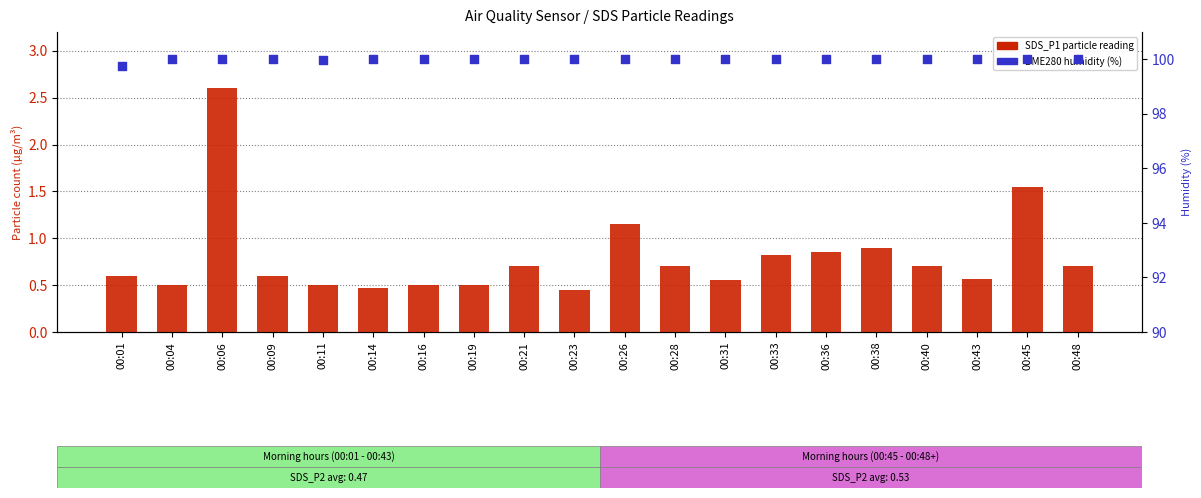

Which series has the widest spread of Y values?

SDS_P1 (fine particles)